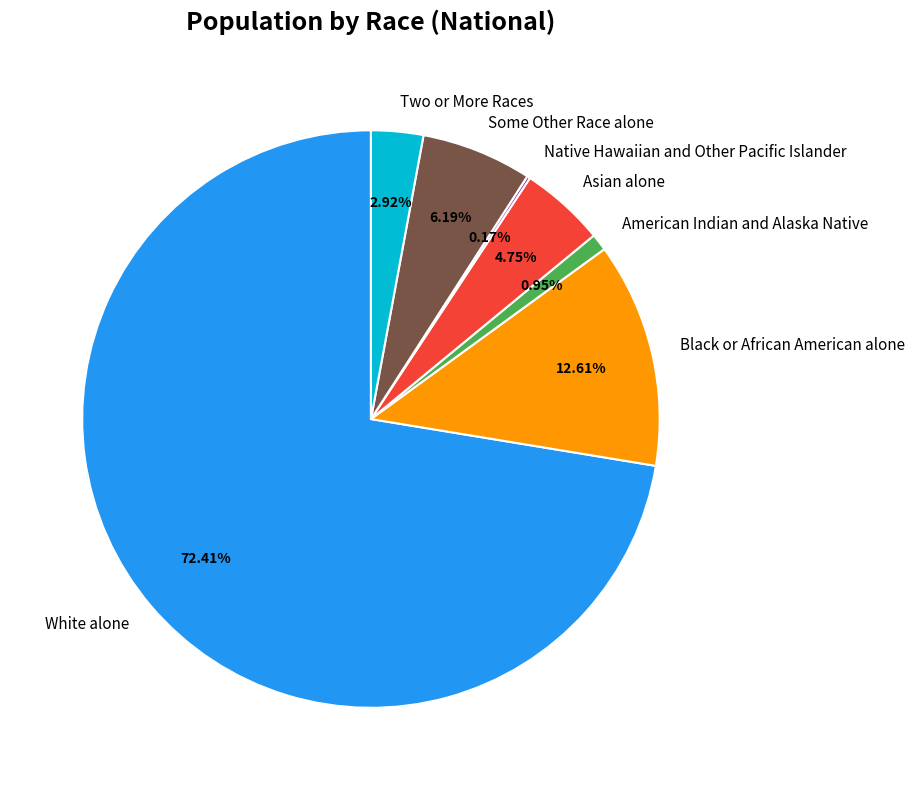

What is the largest slice in the pie chart?

White alone